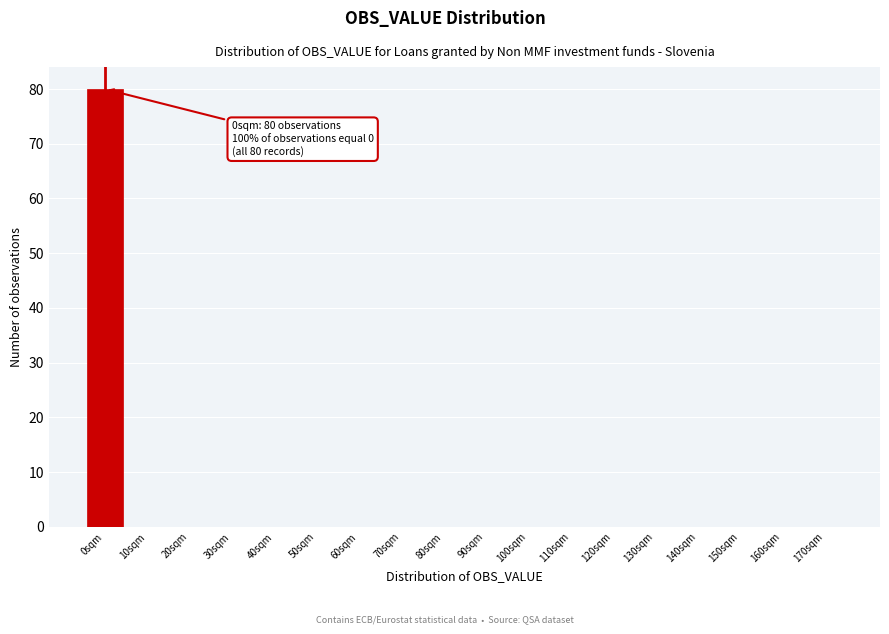

Reading right to left, extract all data points from this chart.

170sqm=0	160sqm=0	150sqm=0	140sqm=0	130sqm=0	120sqm=0	110sqm=0	100sqm=0	90sqm=0	80sqm=0	70sqm=0	60sqm=0	50sqm=0	40sqm=0	30sqm=0	20sqm=0	10sqm=0	0sqm=80